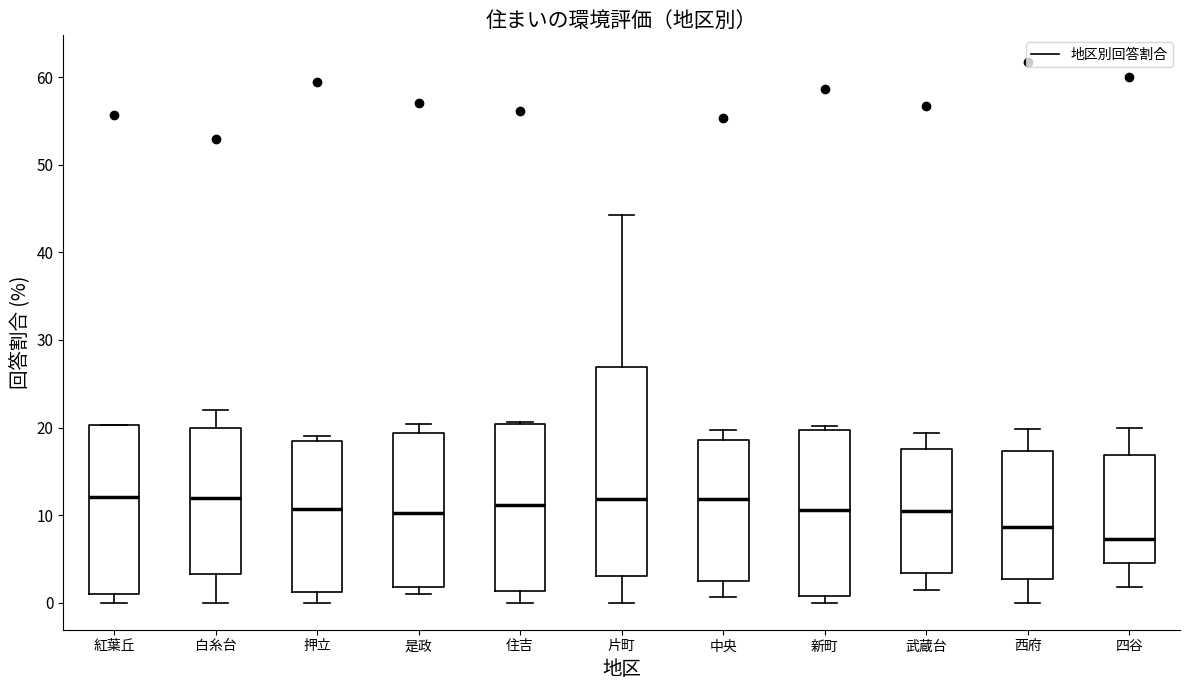

Reading left to right, transcribe this box plot: for each box, give where its median line is, the range the box spans, and where its two whiskers end, as read against the y-axis. The values are not printed on the chart, so give them approximately, as read against the axis.

紅葉丘: median 12, box 1 to 20, whiskers 0 to 20
白糸台: median 12, box 3 to 20, whiskers 0 to 22
押立: median 11, box 1 to 18, whiskers 0 to 19
是政: median 10, box 2 to 19, whiskers 1 to 20
住吉: median 11, box 1 to 20, whiskers 0 to 21
片町: median 12, box 3 to 27, whiskers 0 to 44
中央: median 12, box 3 to 19, whiskers 1 to 20
新町: median 11, box 1 to 20, whiskers 0 to 20 (just above the box's upper edge)
武蔵台: median 10, box 3 to 18, whiskers 2 to 19
西府: median 9, box 3 to 17, whiskers 0 to 20
四谷: median 7, box 5 to 17, whiskers 2 to 20